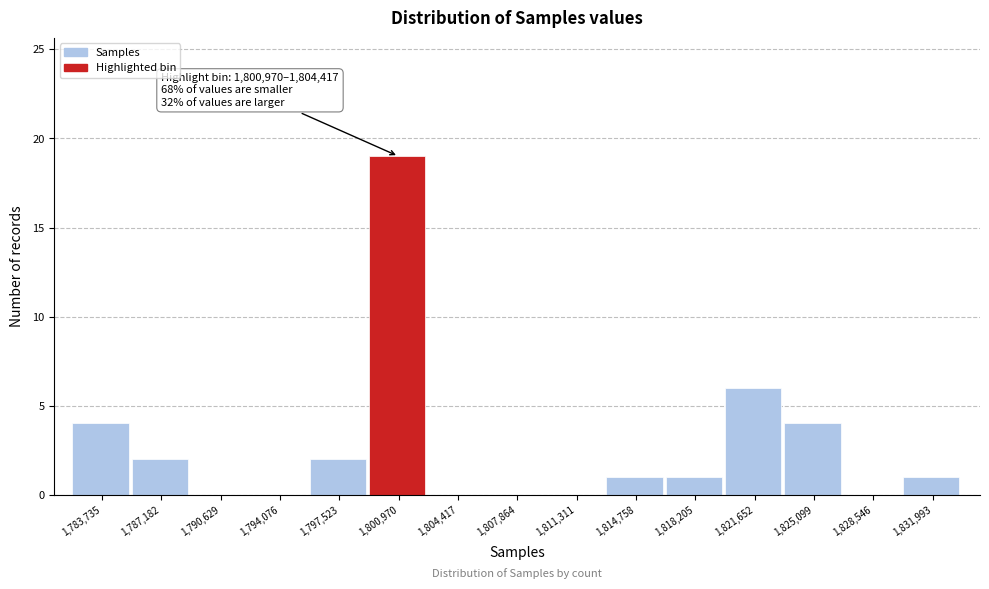

Reading left to right, extract all data points from this chart.

1,783,735=4	1,787,182=2	1,790,629=0	1,794,076=0	1,797,523=2	1,800,970=19	1,804,417=0	1,807,864=0	1,811,311=0	1,814,758=1	1,818,205=1	1,821,652=6	1,825,099=4	1,828,546=0	1,831,993=1